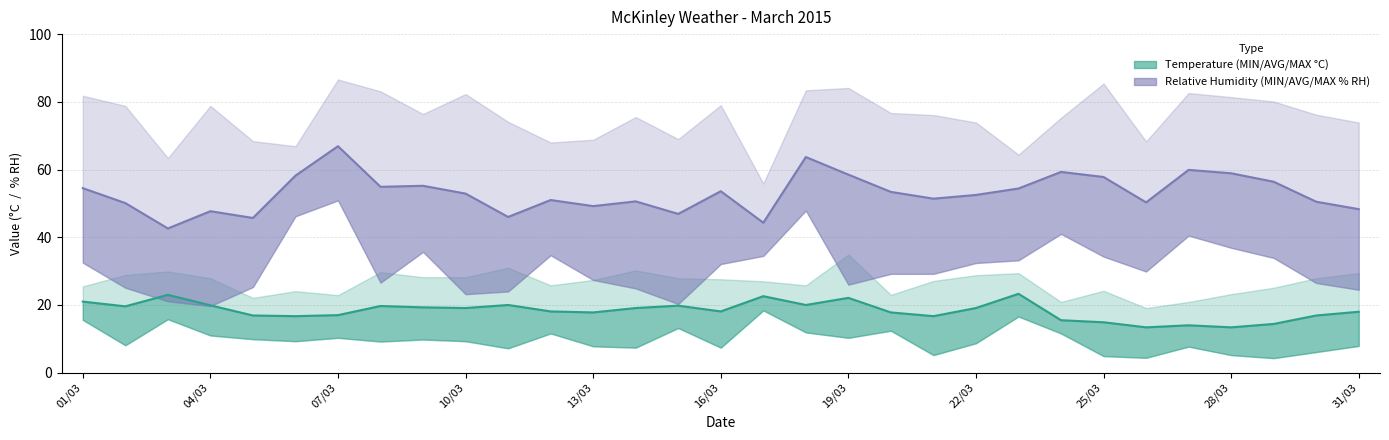

How many data points in Temp AVG are above 18?

17